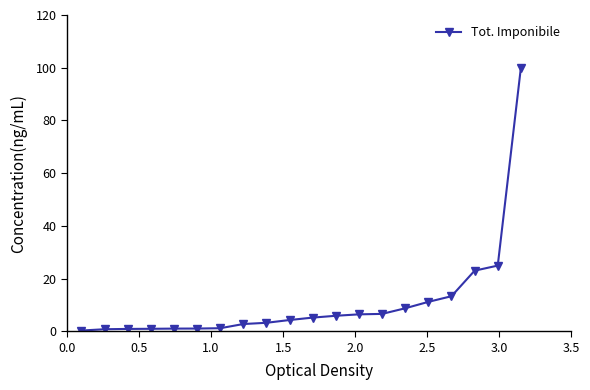

What is the maximum value shown in the chart?

100.0